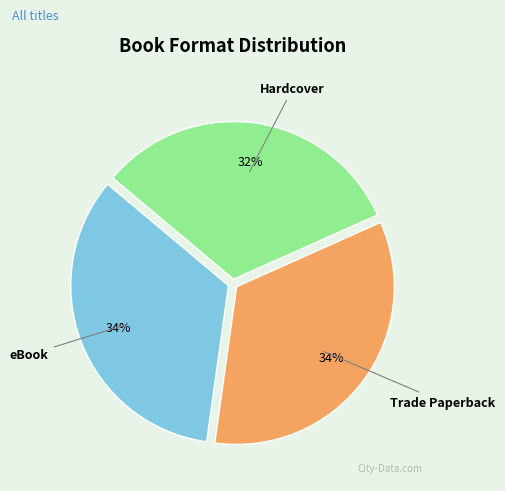

Do Trade Paperback and Hardcover together represent more than half of the pie?

Yes